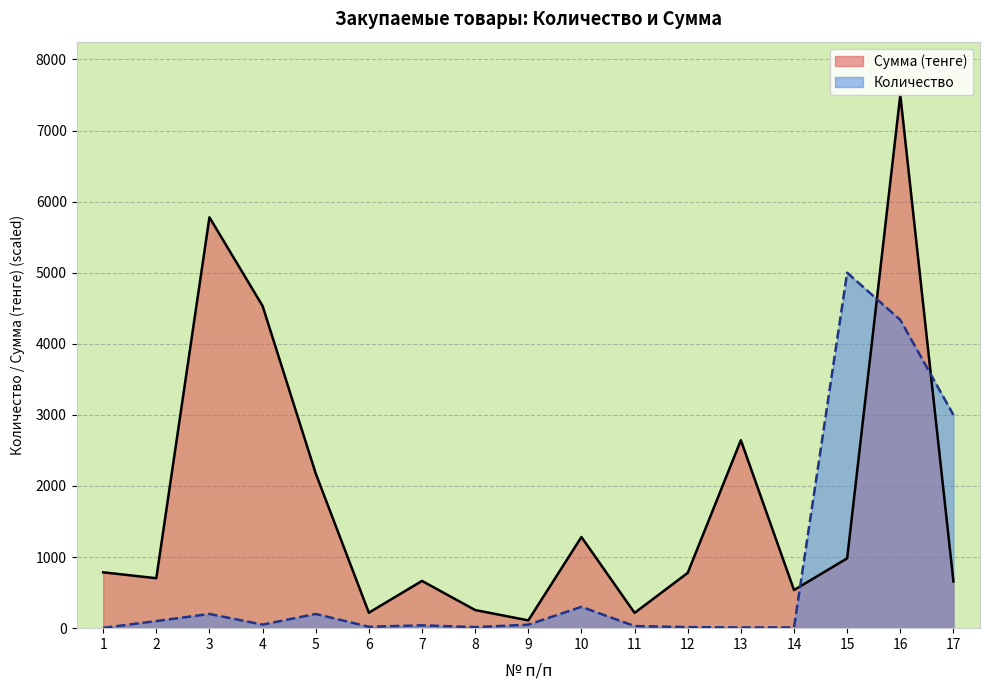

Where is the first local minimum for Количество?

4